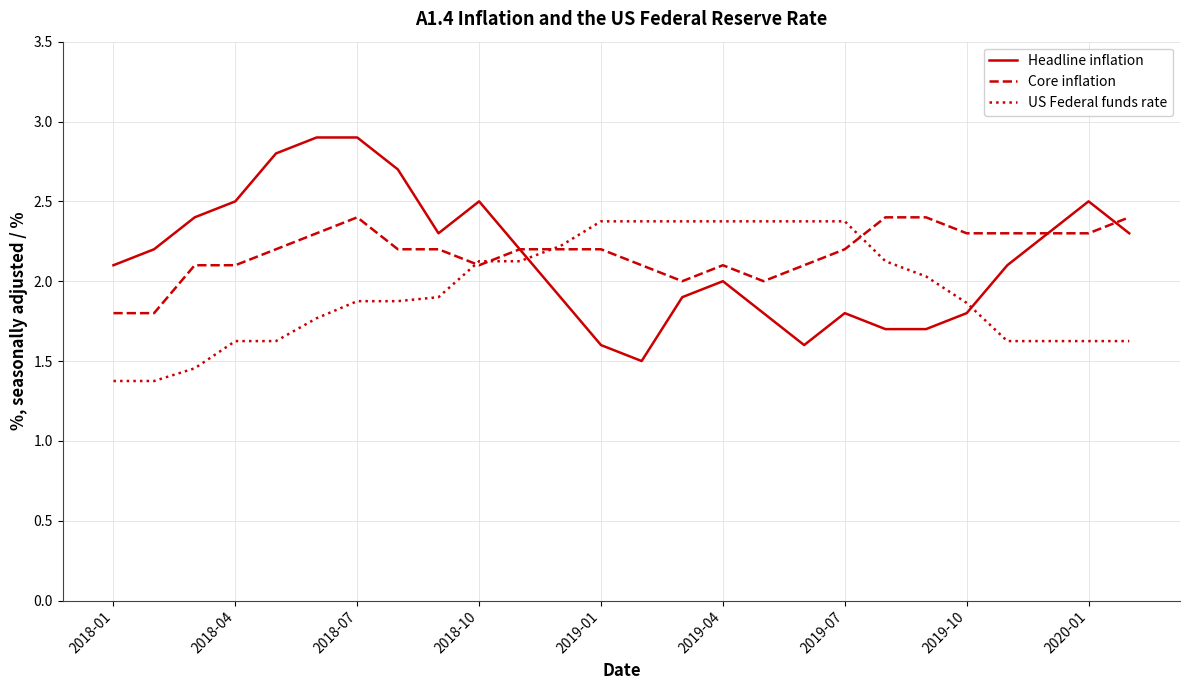

What is the greatest value displayed?

2.9